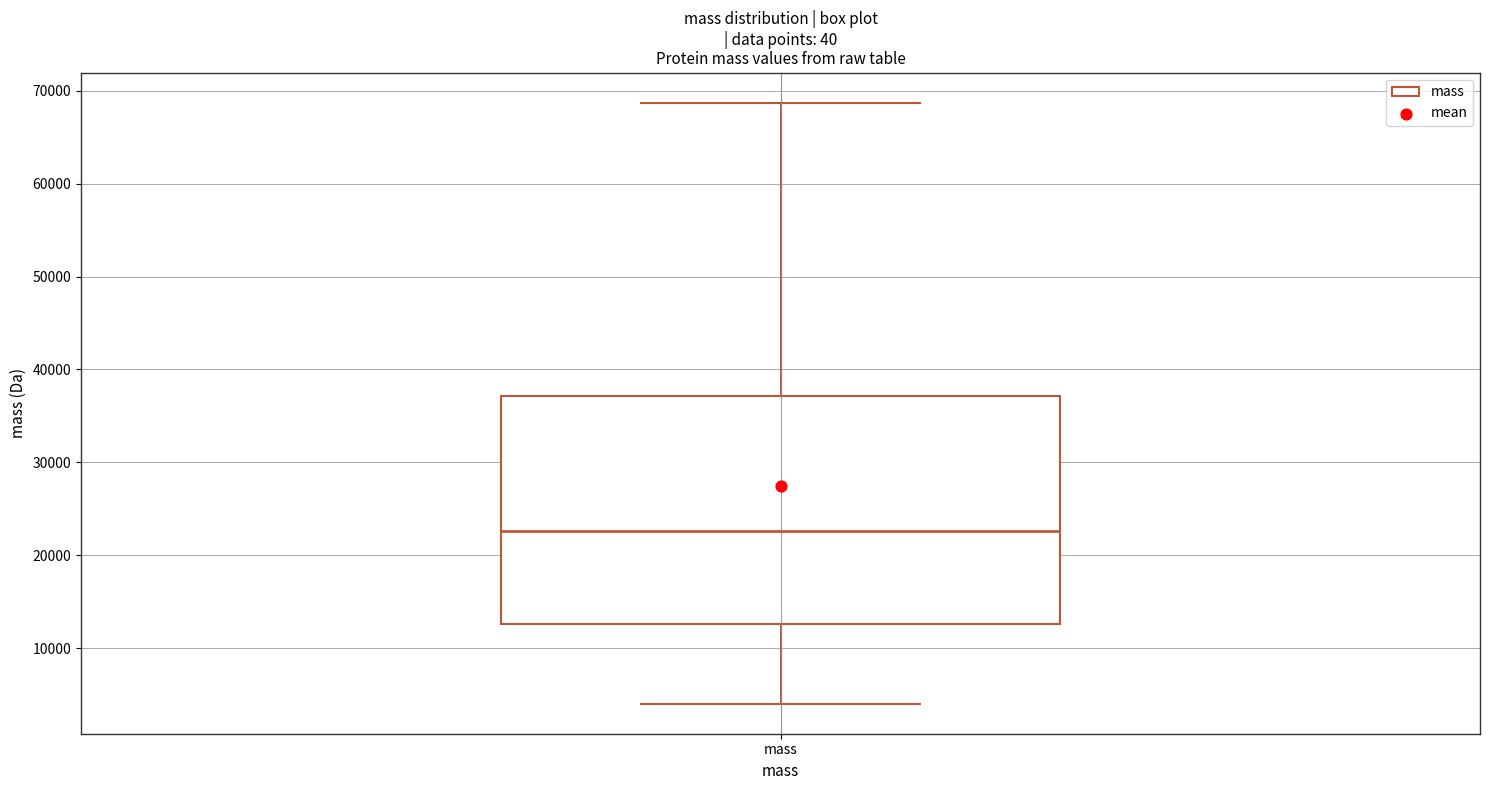

Read this box plot against the y-axis: the position of the median line, the range covered by the box, and the ends of both whiskers. The values are not printed on the chart, so give them approximately, as read against the axis.

median 23000, box 13000 to 37000, whiskers 4000 to 69000